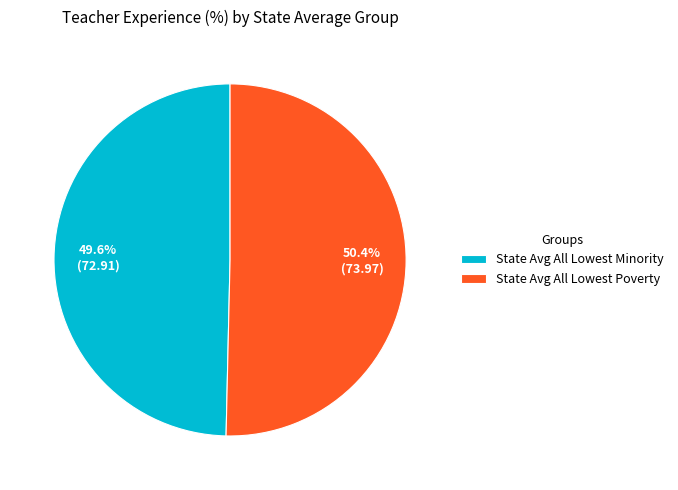

Which has a higher value, State Avg All Lowest Poverty or State Avg All Lowest Minority?

State Avg All Lowest Poverty